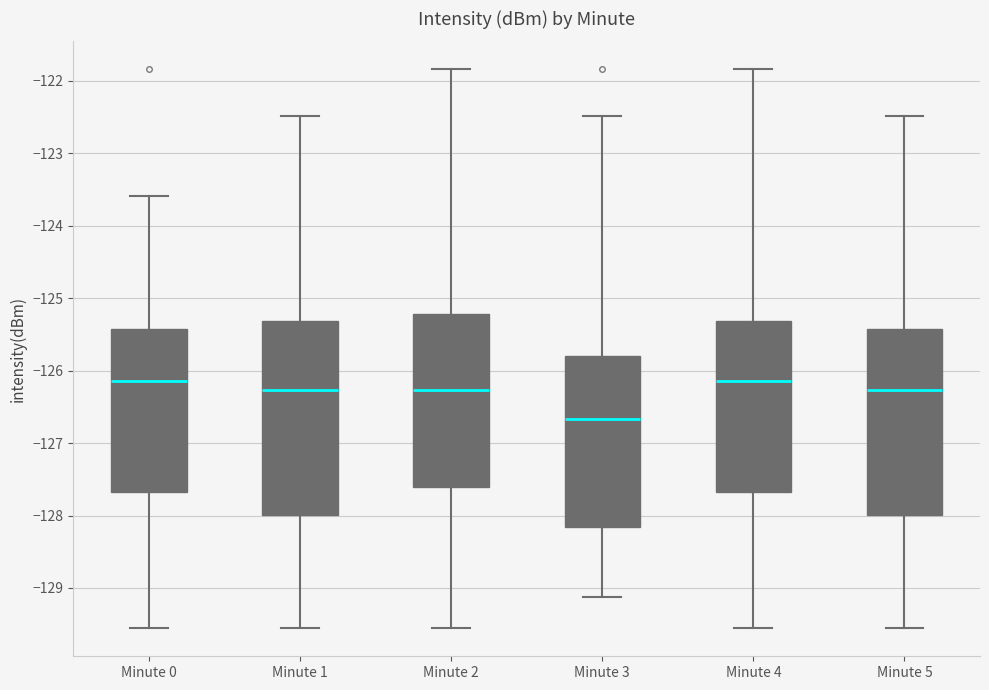

Comparing the boxes themselves (not the whiskers), which one is the tallest?

Minute 1